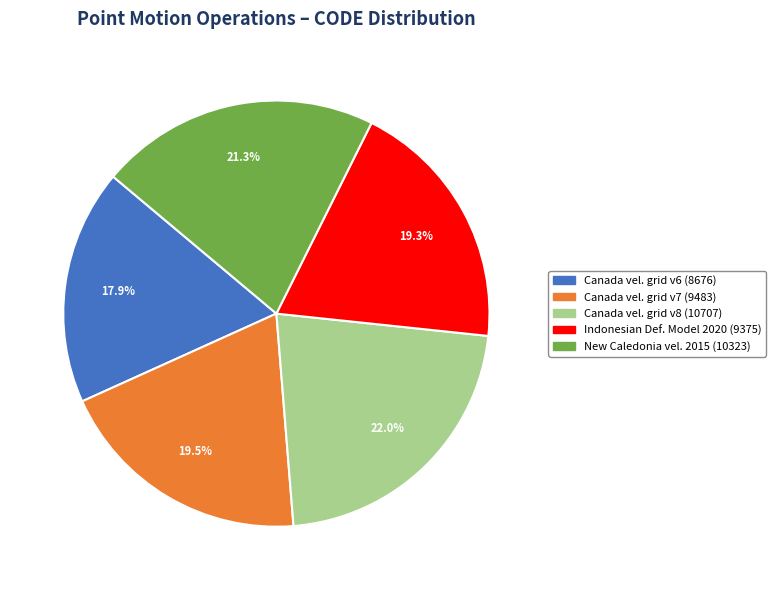

Is there a majority slice in this chart?

No